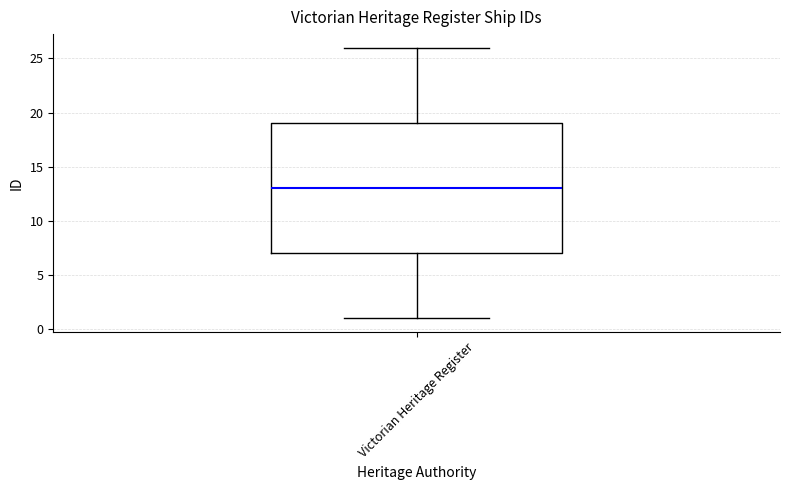

Transcribe this box plot: give where the median line is, the range the box spans, and where the two whiskers end, as read against the y-axis. The values are not printed on the chart, so give them approximately, as read against the axis.

median 13, box 7 to 19, whiskers 1 to 26